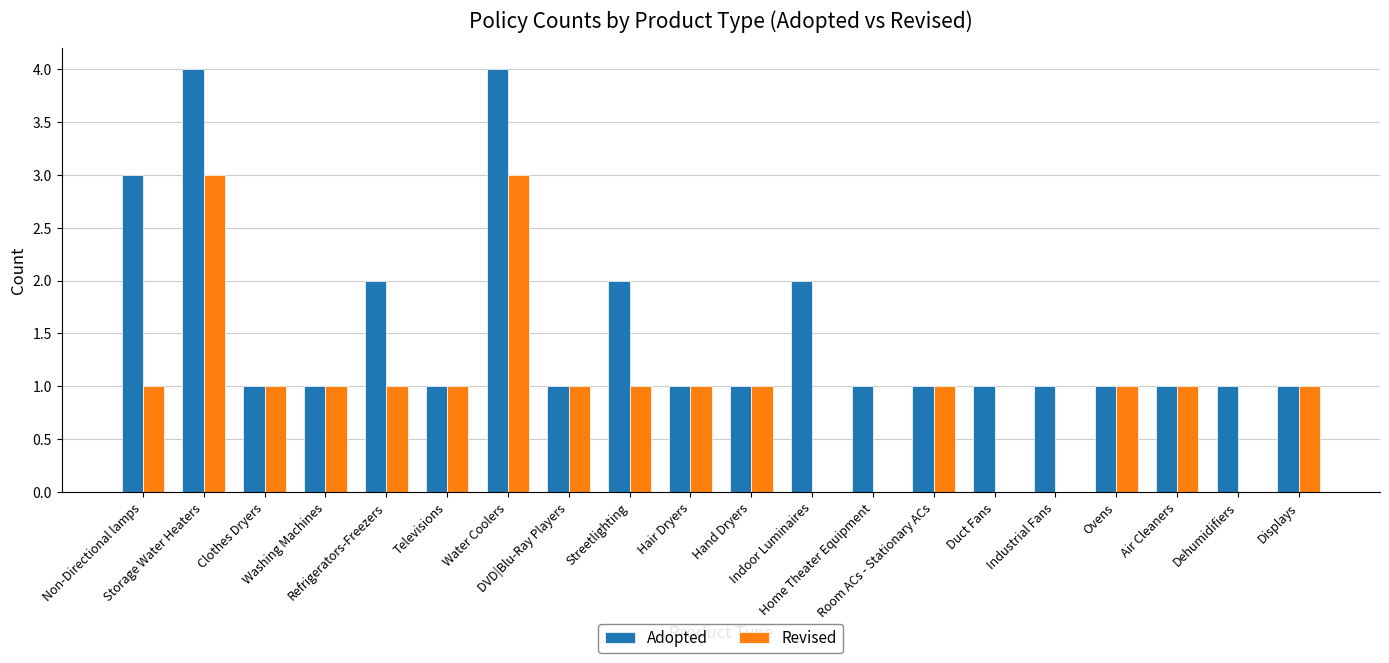

Which series has the largest total across all categories?

Adopted